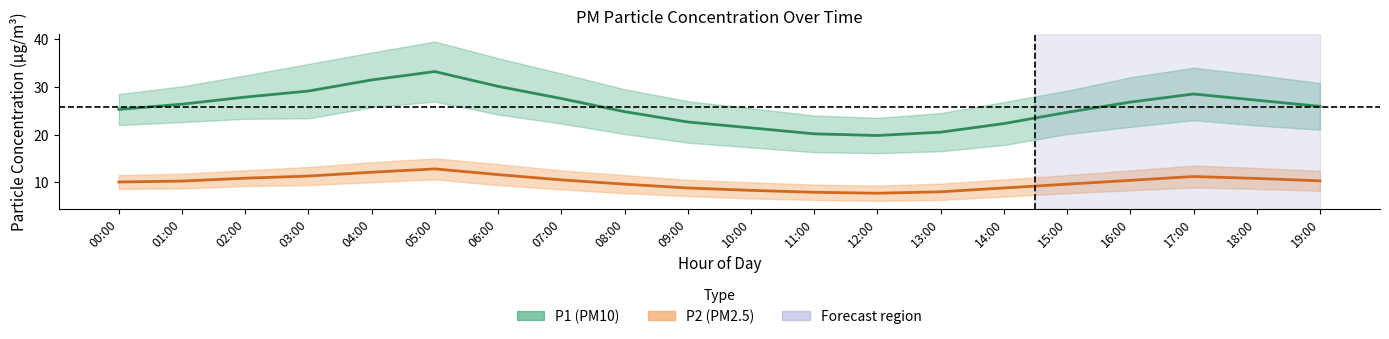

At 13:00, list the series in order from largest to smallest.

P1 (PM10), P2 (PM2.5)